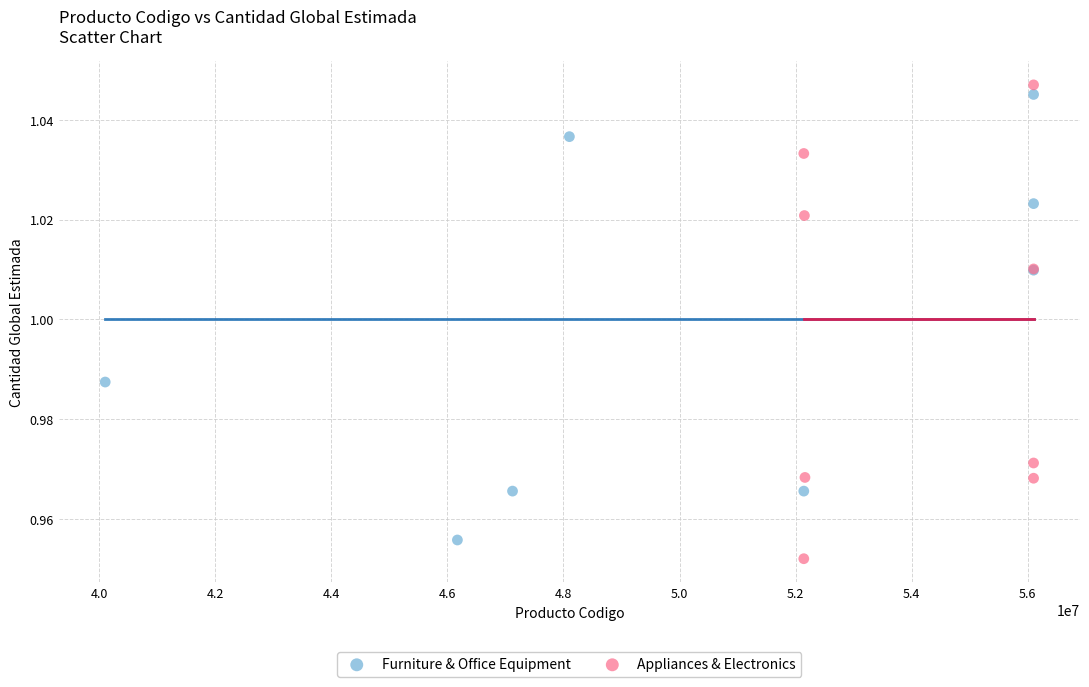

Which series reaches the maximum Y coordinate?

Appliances & Electronics